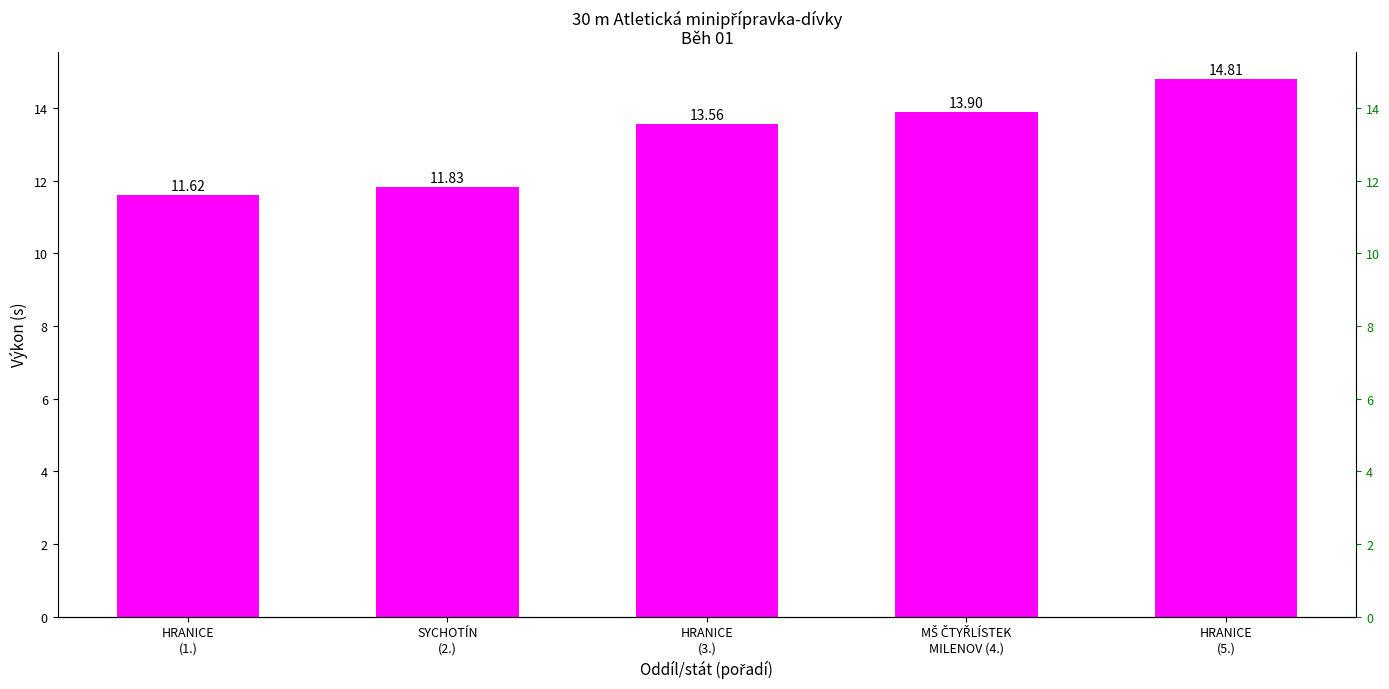

List the labels in order of value, smallest first.

HRANICE
(1.), SYCHOTÍN
(2.), HRANICE
(3.), MŠ ČTYŘLÍSTEK
MILENOV (4.), HRANICE
(5.)